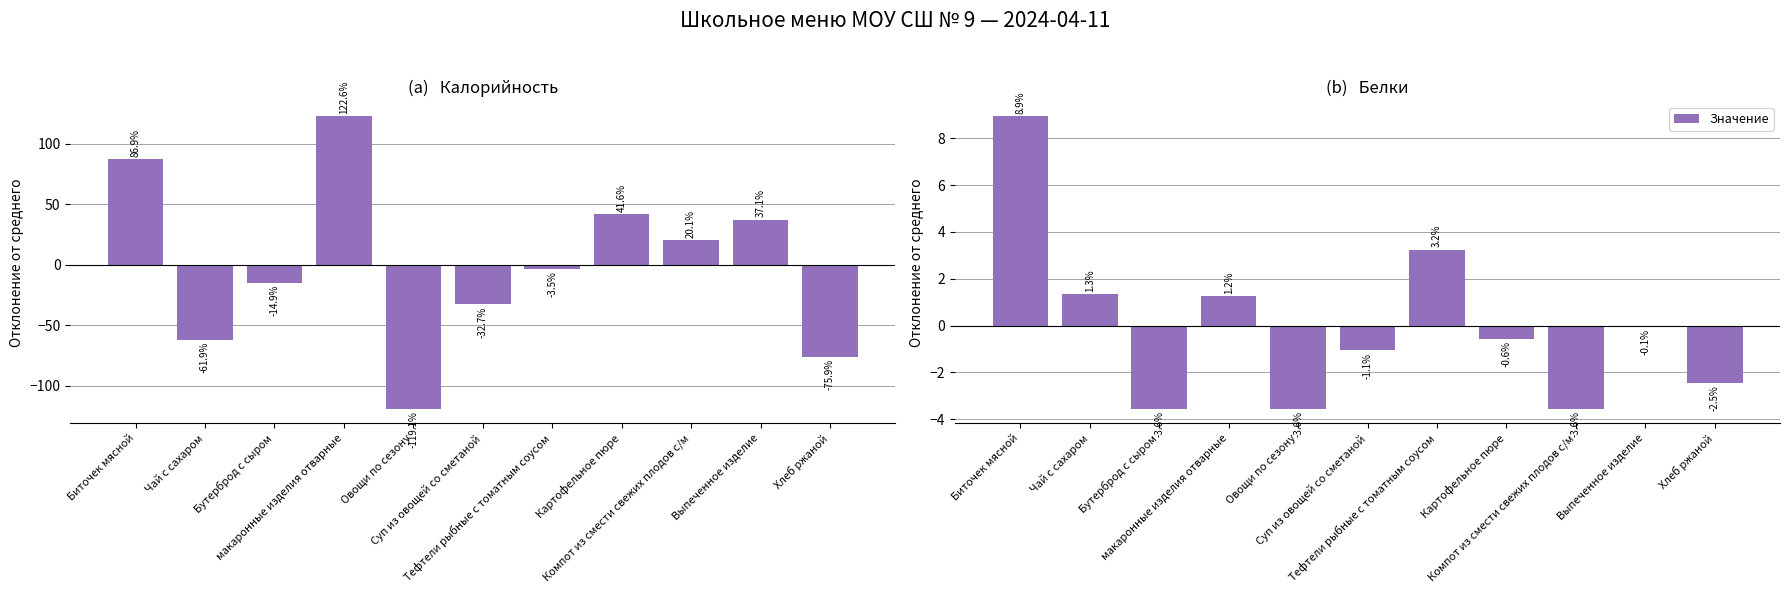

At how many categories does at least one series exceed 93?

1